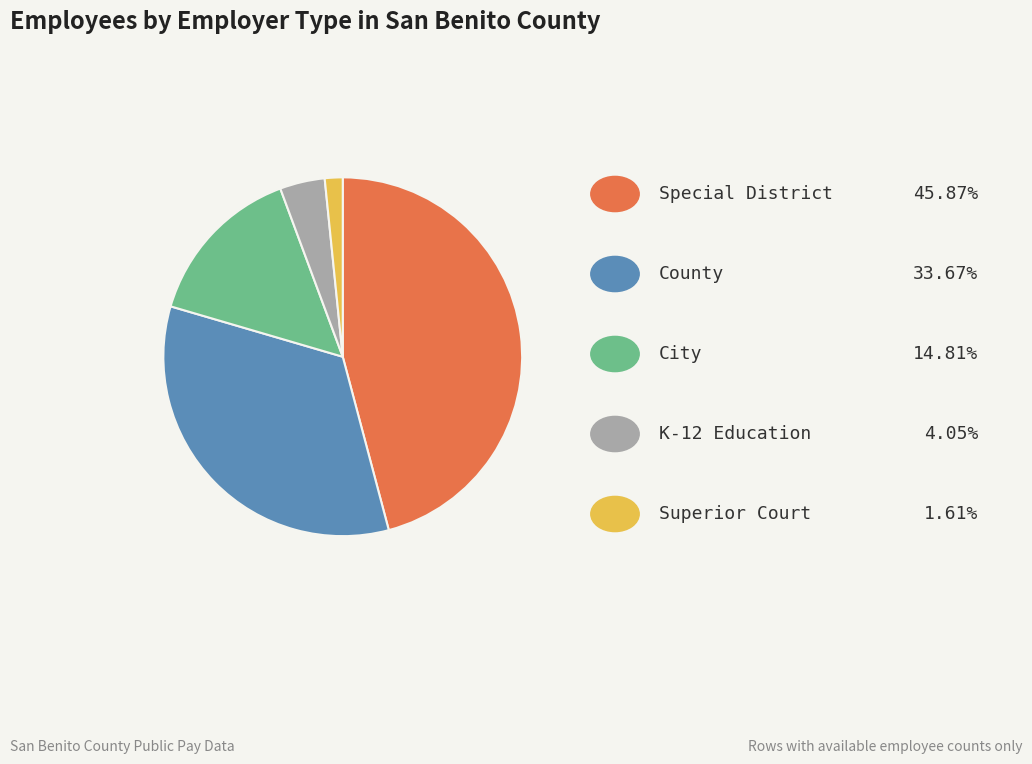

Does any single category account for the majority?

No